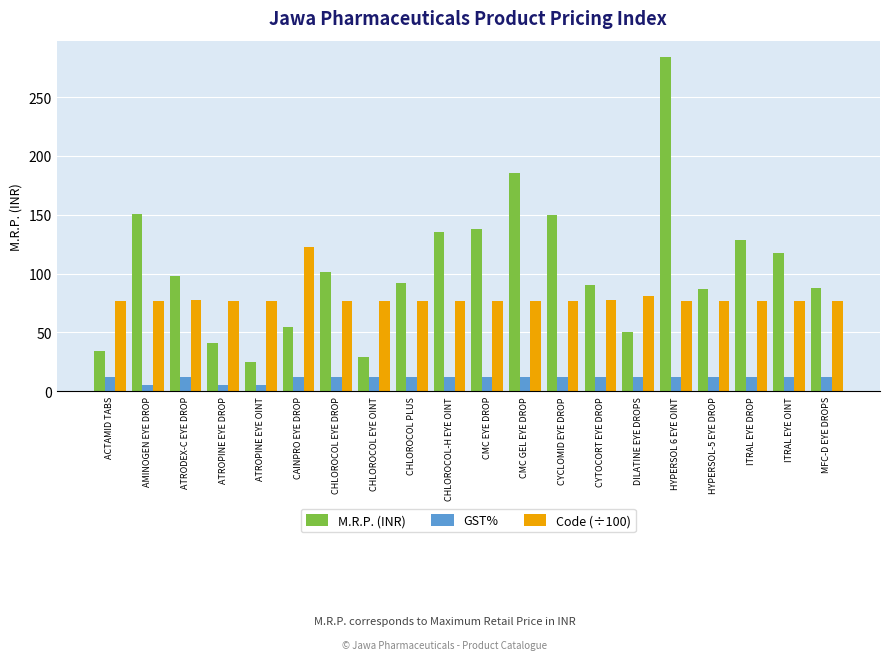

What is the sum of all GST% values?

219.0